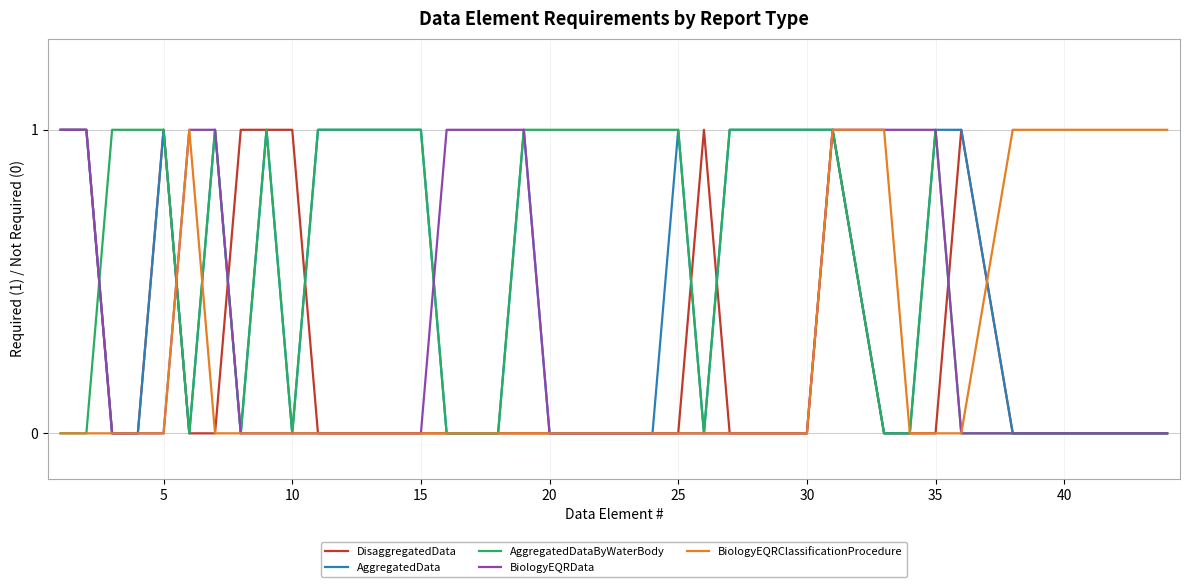

The BiologyEQRClassificationProcedure series shows -1 at 25. True or false?

False